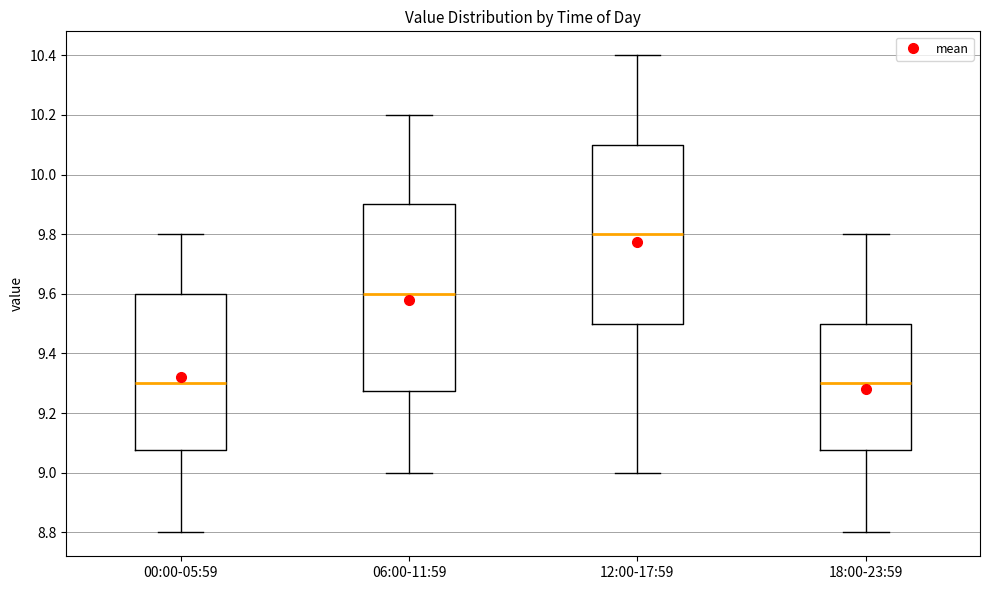

Where does the lower whisker of the box for 18:00-23:59 end on the y-axis? The values are not printed on the chart, so give them approximately, as read against the axis.

8.80